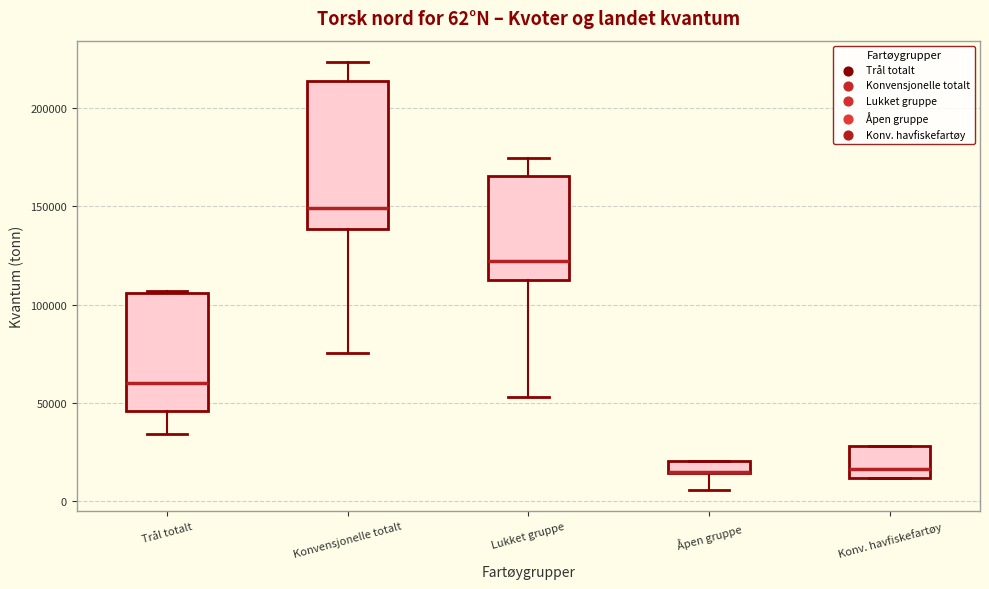

Comparing the boxes themselves (not the whiskers), which one is the tallest?

Konvensjonelle totalt